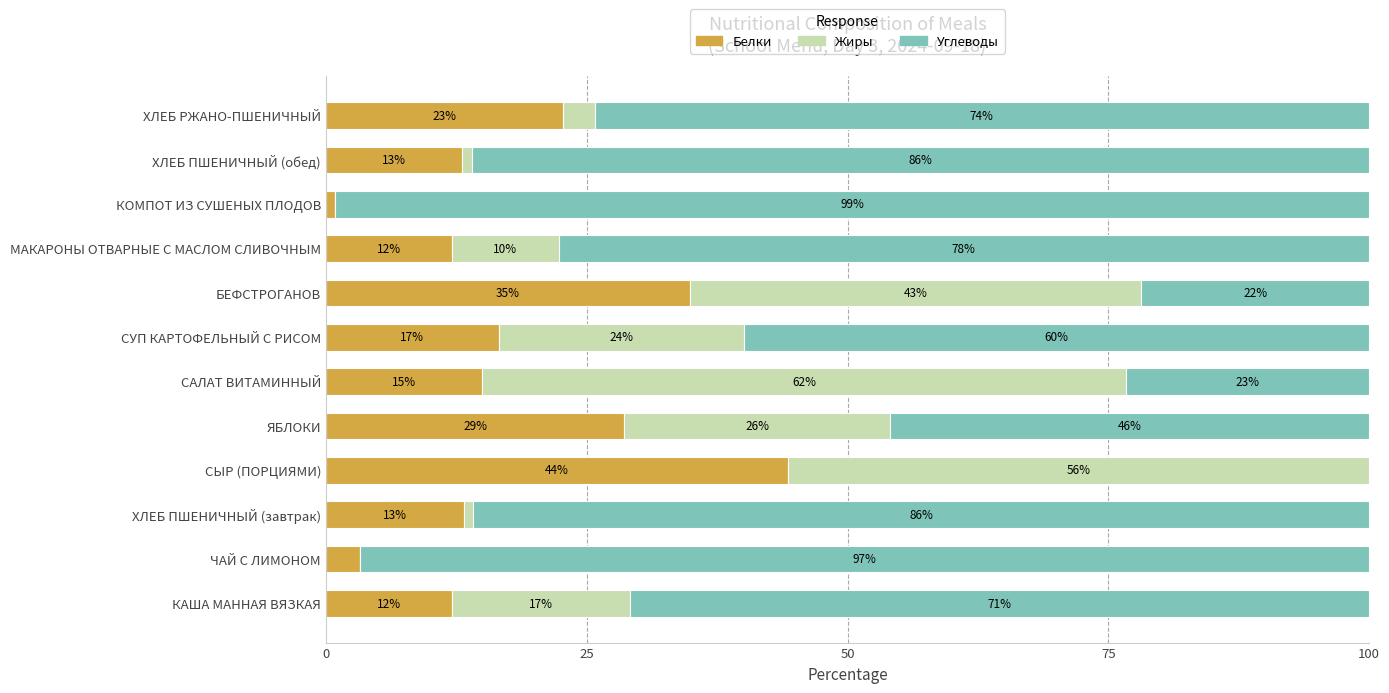

What is the maximum value for Белки?

44.3